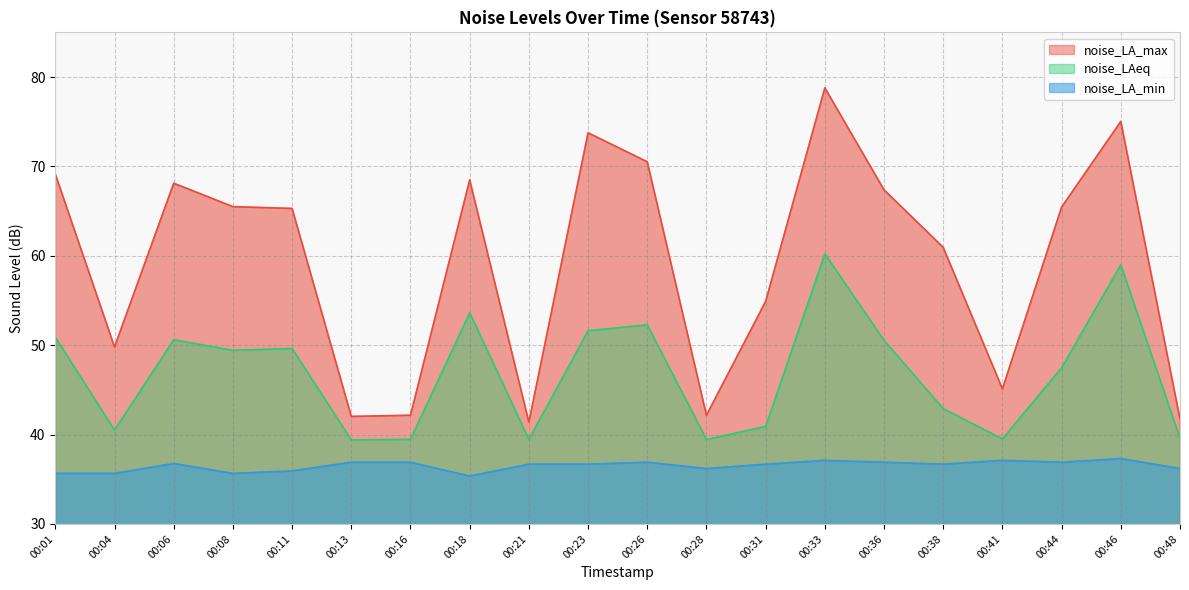

Does the chart display data point markers on the line(s)?

No